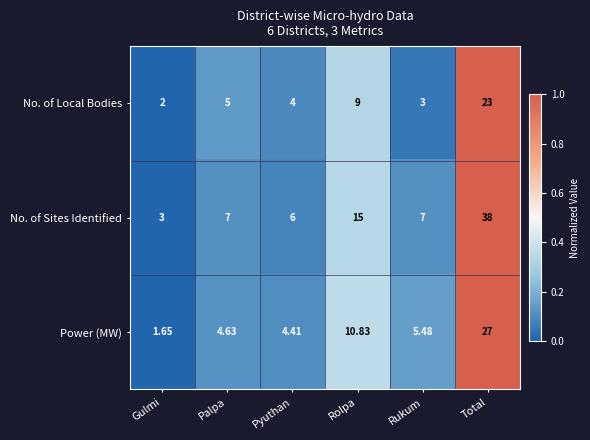

Where is No. of Sites Identified nearest to the value 20?

Rolpa